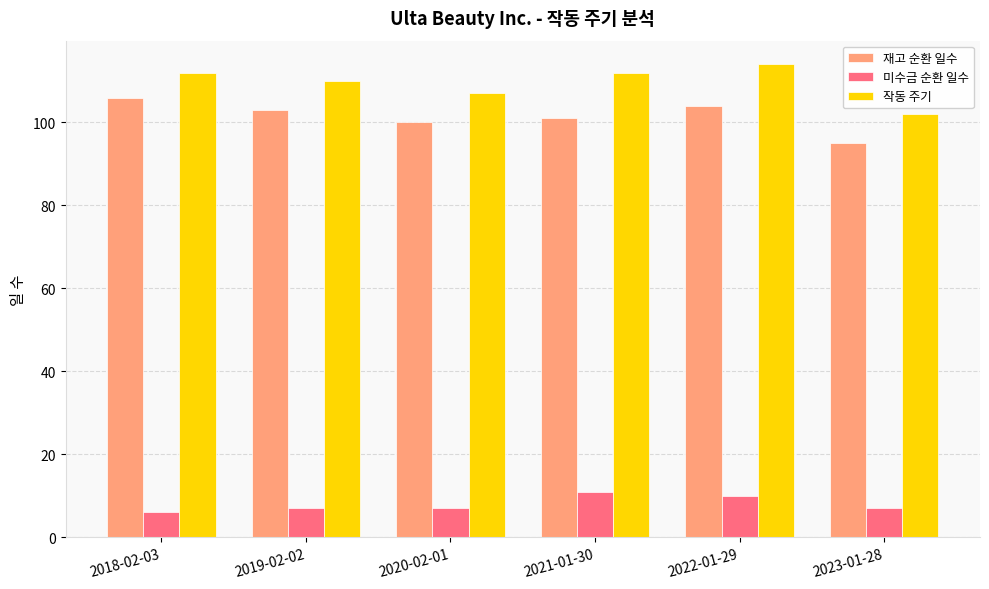

How many groups of bars are there?

6